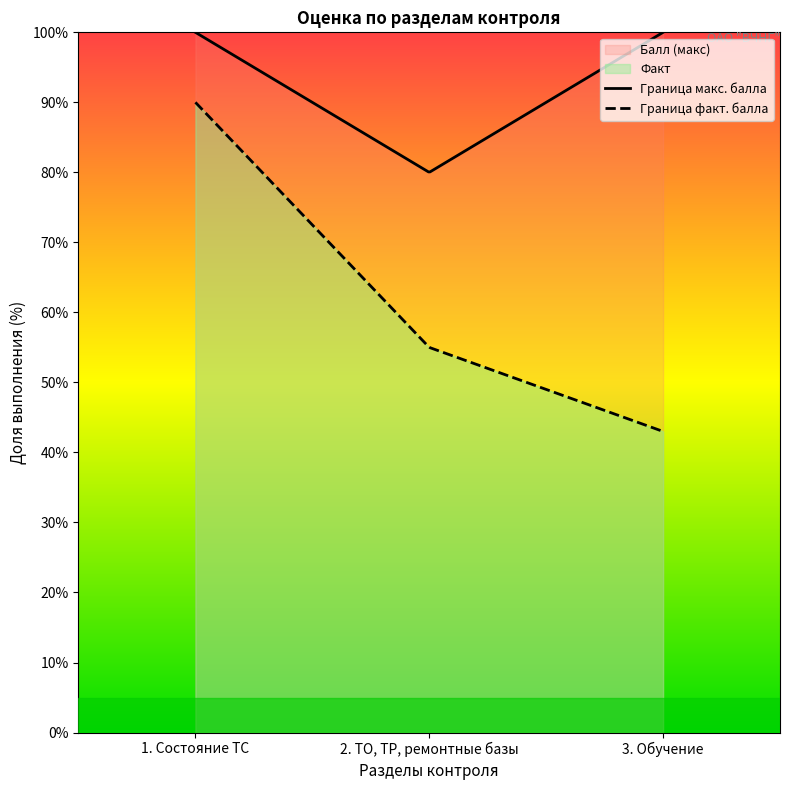

What is the sum of the Балл (макс) values at Состояние ТС and Обучение (2)?

200.0